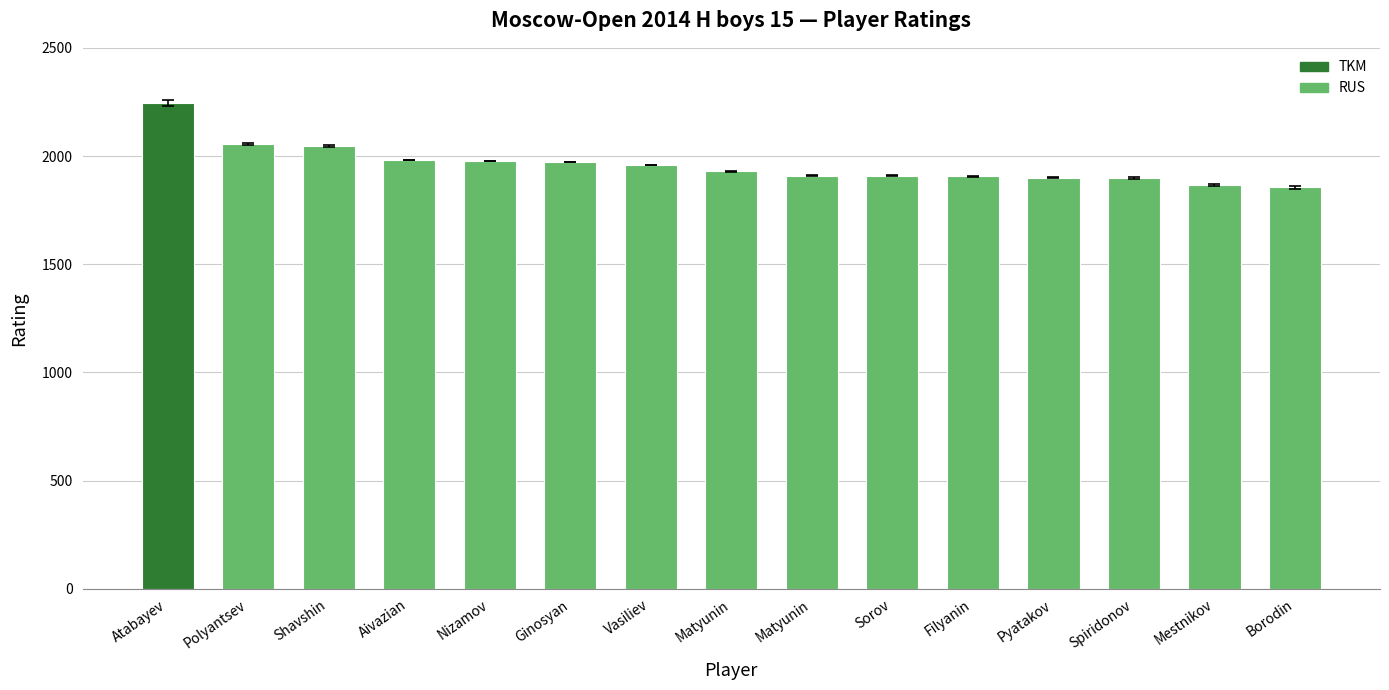

How many values are below 1929?

7